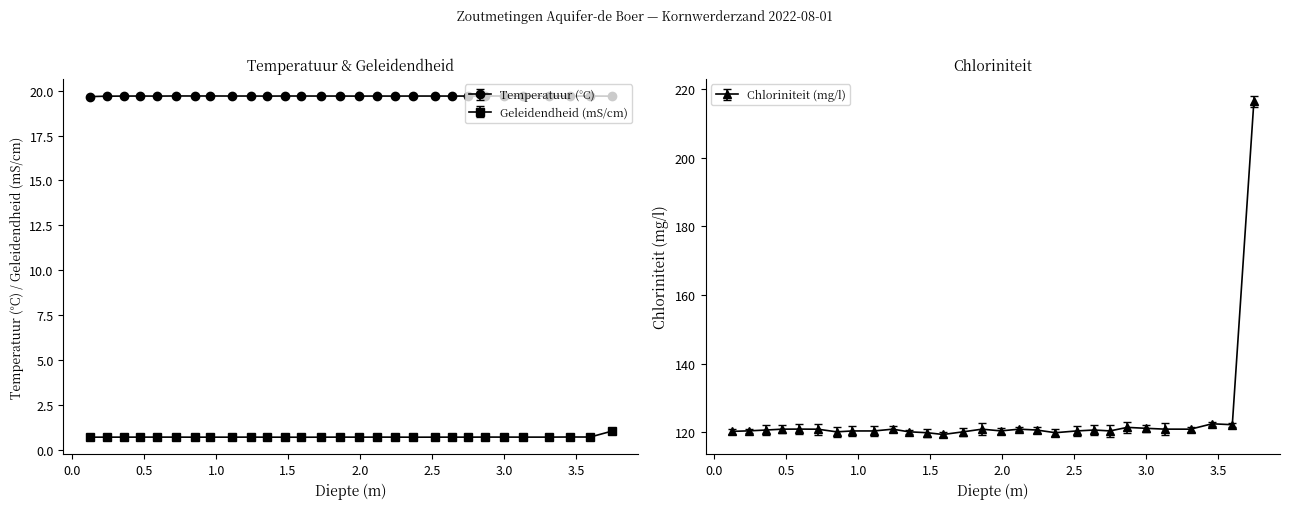

Rank the series at 3.75 from lowest to highest value.

Geleidendheid (mS/cm), Temperatuur (°C), Chloriniteit (mg/l)